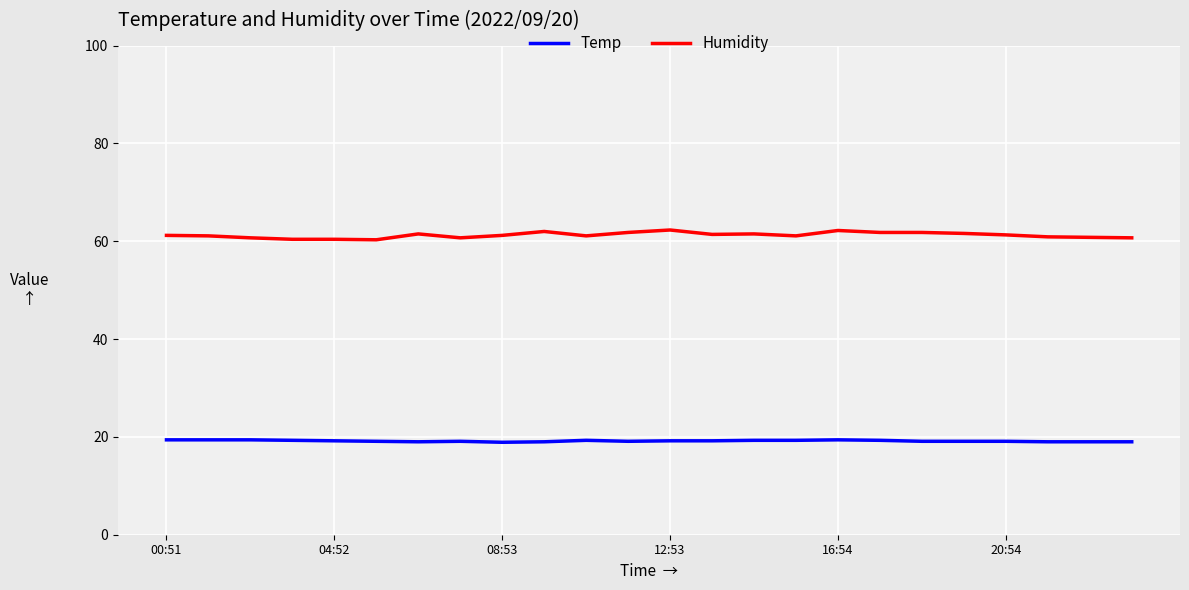

True or false: Humidity and Temp intersect in this chart.

False